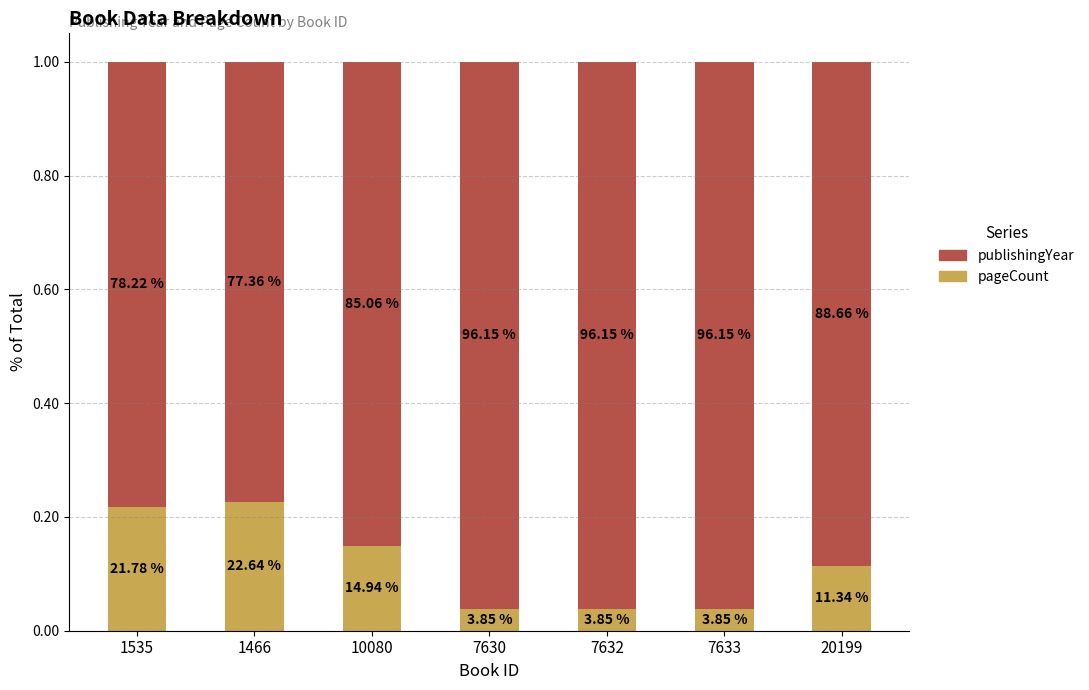

What is the label of the 5th bar from the right?

10080